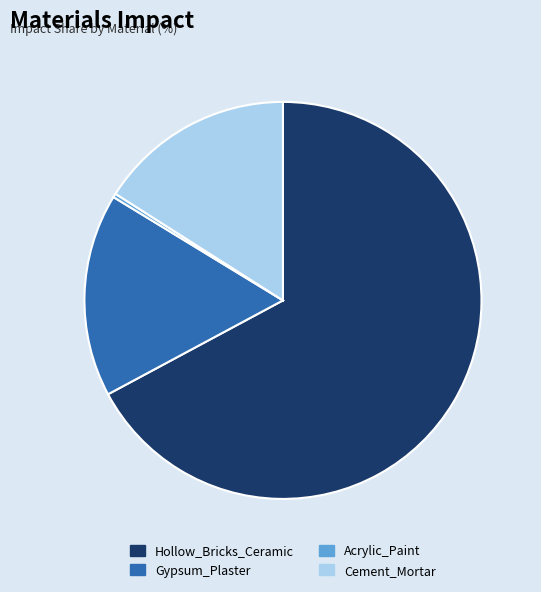

Between Hollow_Bricks_Ceramic and Cement_Mortar, which is larger?

Hollow_Bricks_Ceramic